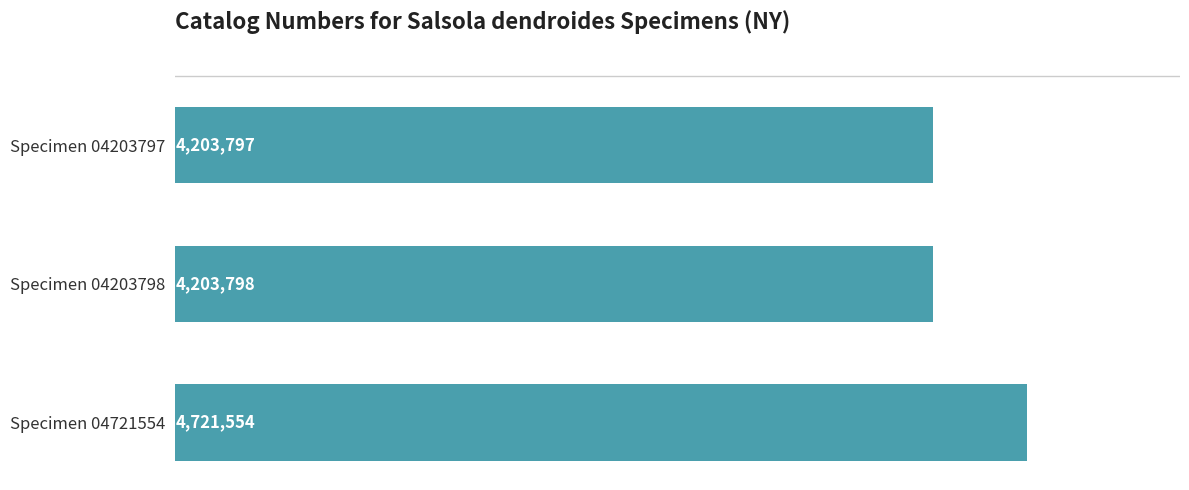

Are the bars grouped side by side (vs. stacked)?

No